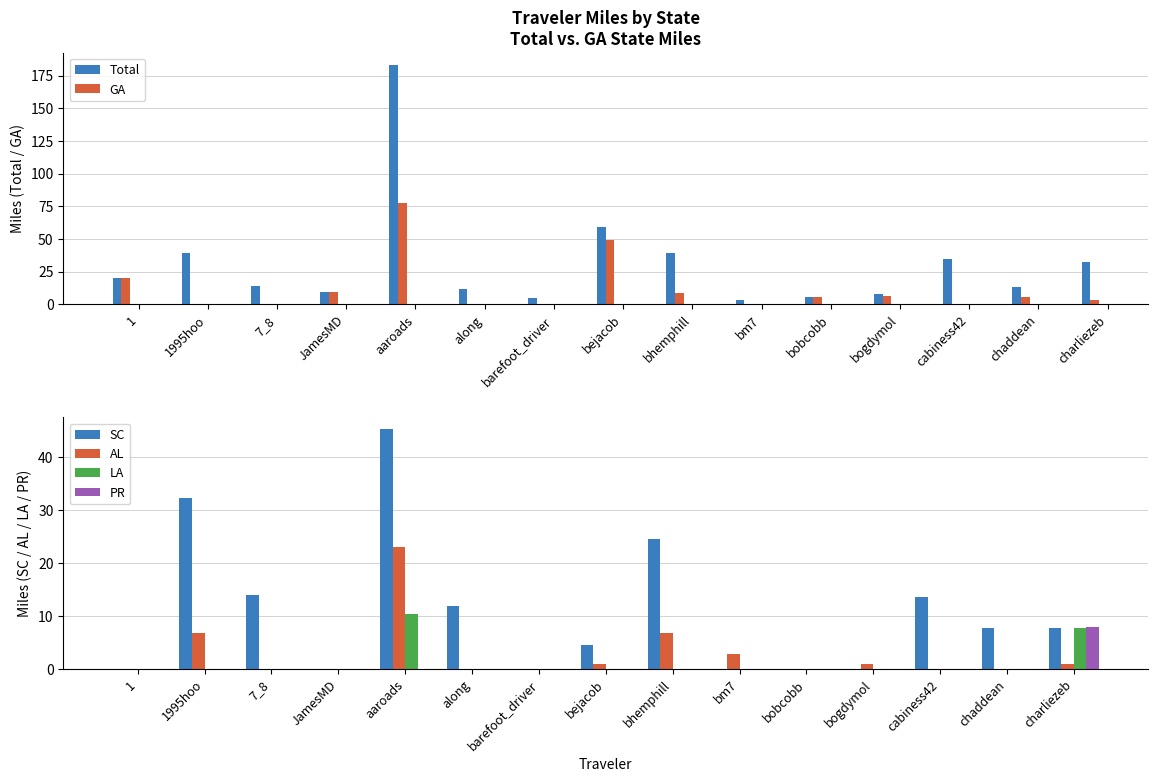

Which series has the largest range (max minus min)?

Total